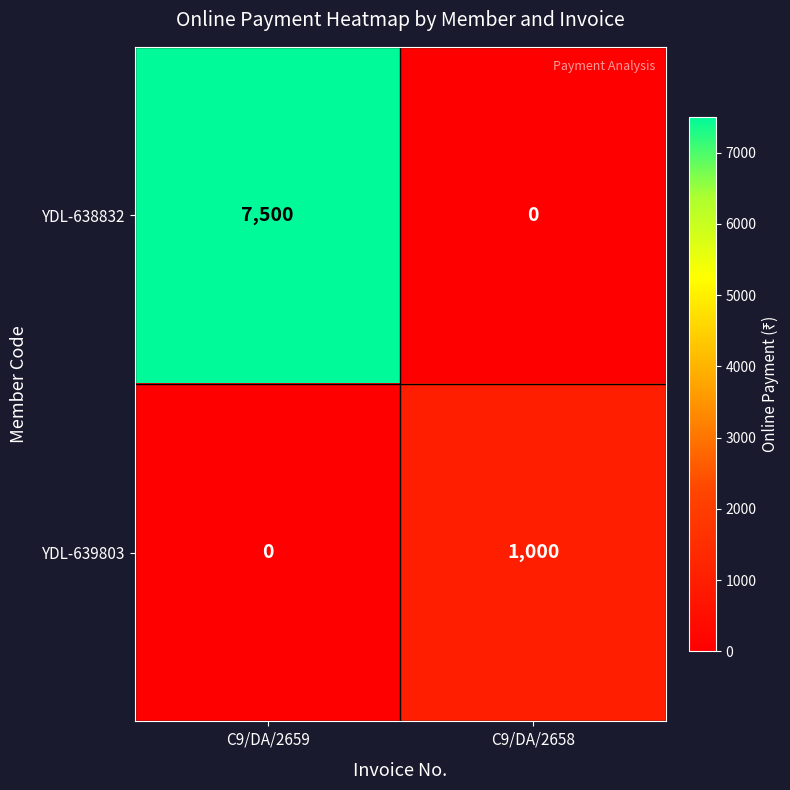

Which series has the widest spread of values?

YDL-638832